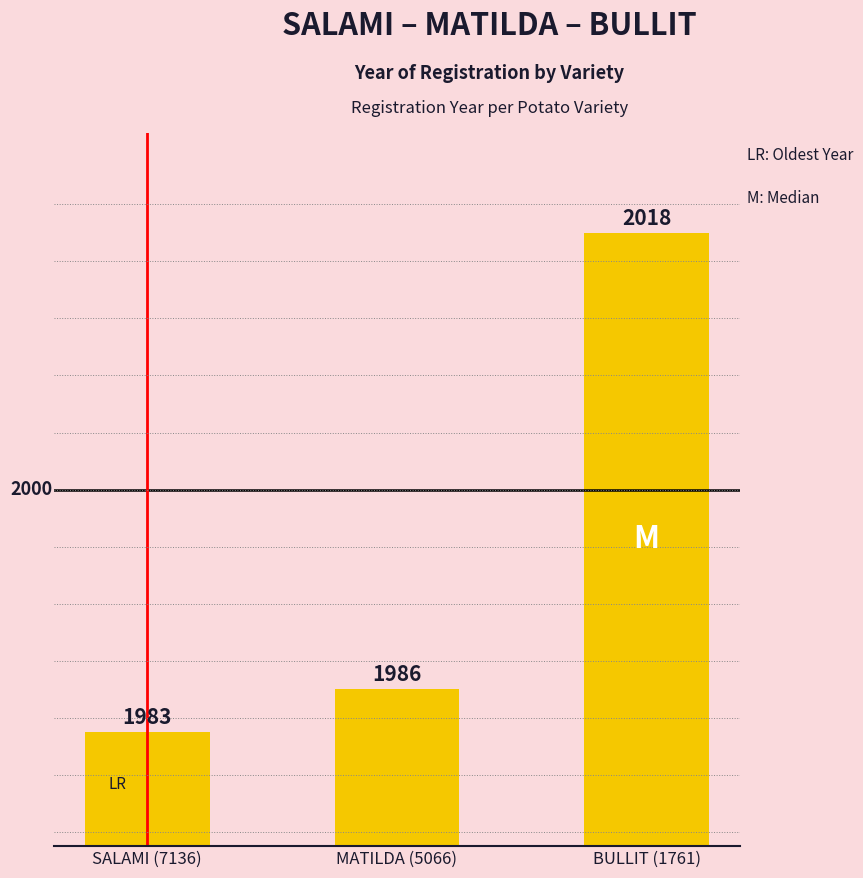

What is the value of the 2nd bar from the left?

1986